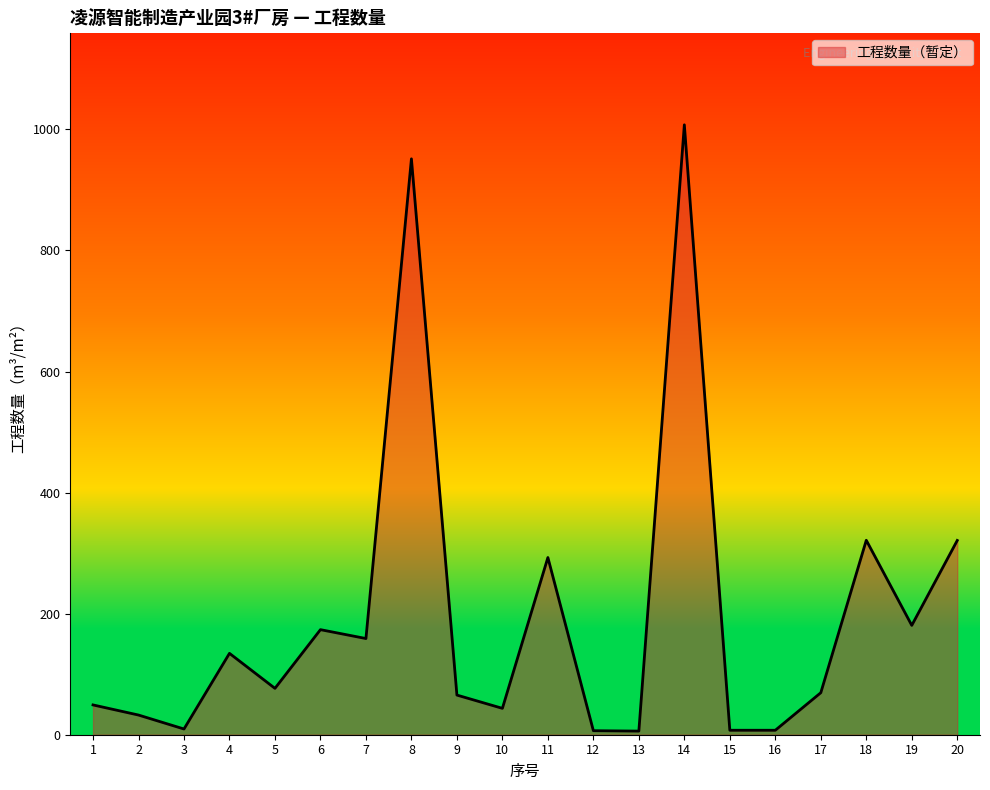

At which category does the data reach its first local valley?

3